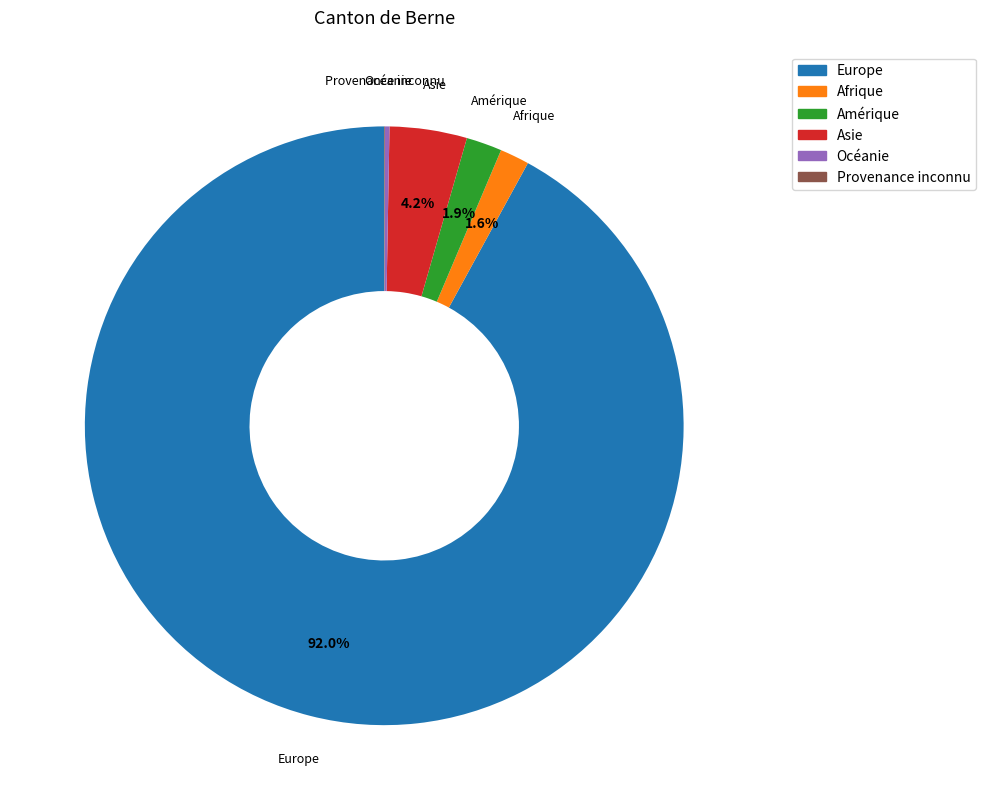

Is there a majority slice in this chart?

Yes